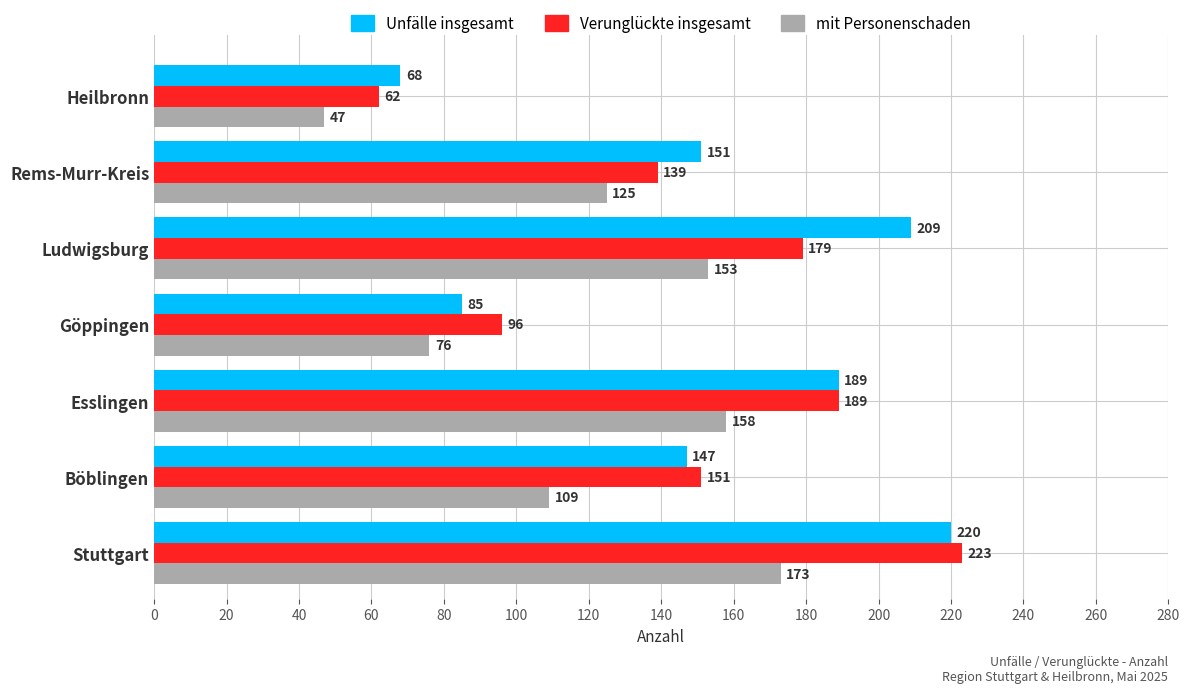

Which series changed the most between Stuttgart and Heilbronn?

Verunglückte insgesamt